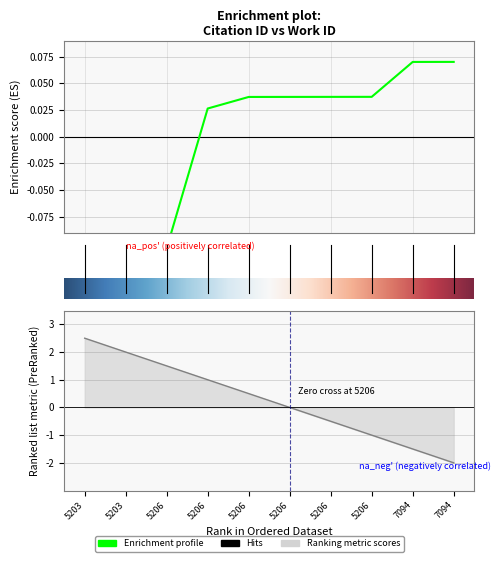

How many lines are shown in the chart?

1